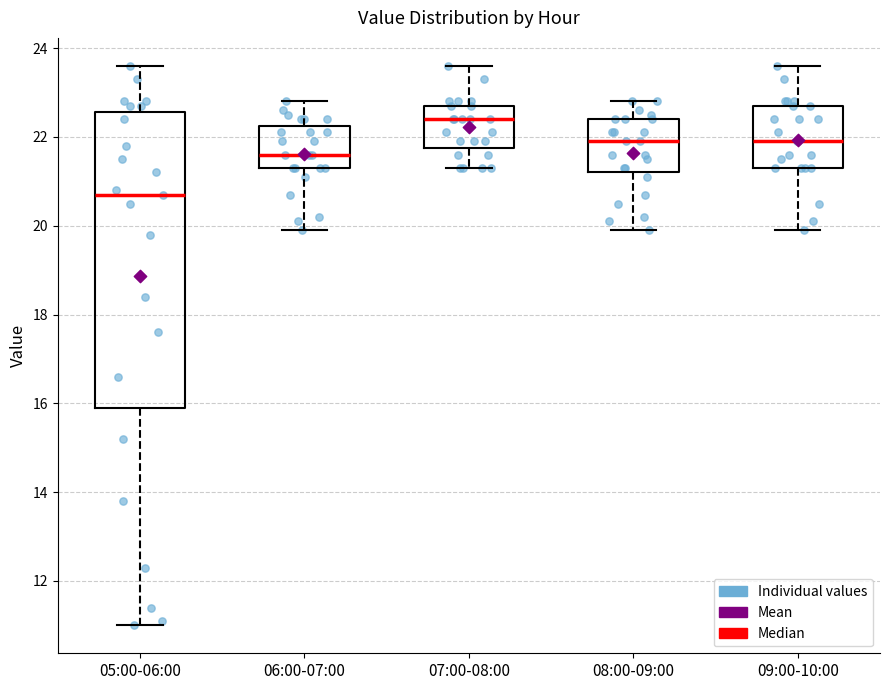

Reading left to right, read every box against the y-axis: the position of its median line, the range the box covers, and the ends of its whiskers. The values are not printed on the chart, so give them approximately, as read against the axis.

05:00-06:00: median 20.8, box 16.0 to 22.6, whiskers 11.0 to 23.6
06:00-07:00: median 21.6, box 21.4 to 22.2, whiskers 20.0 to 22.8
07:00-08:00: median 22.4, box 21.8 to 22.8, whiskers 21.4 to 23.6
08:00-09:00: median 22.0, box 21.2 to 22.4, whiskers 20.0 to 22.8
09:00-10:00: median 22.0, box 21.4 to 22.8, whiskers 20.0 to 23.6